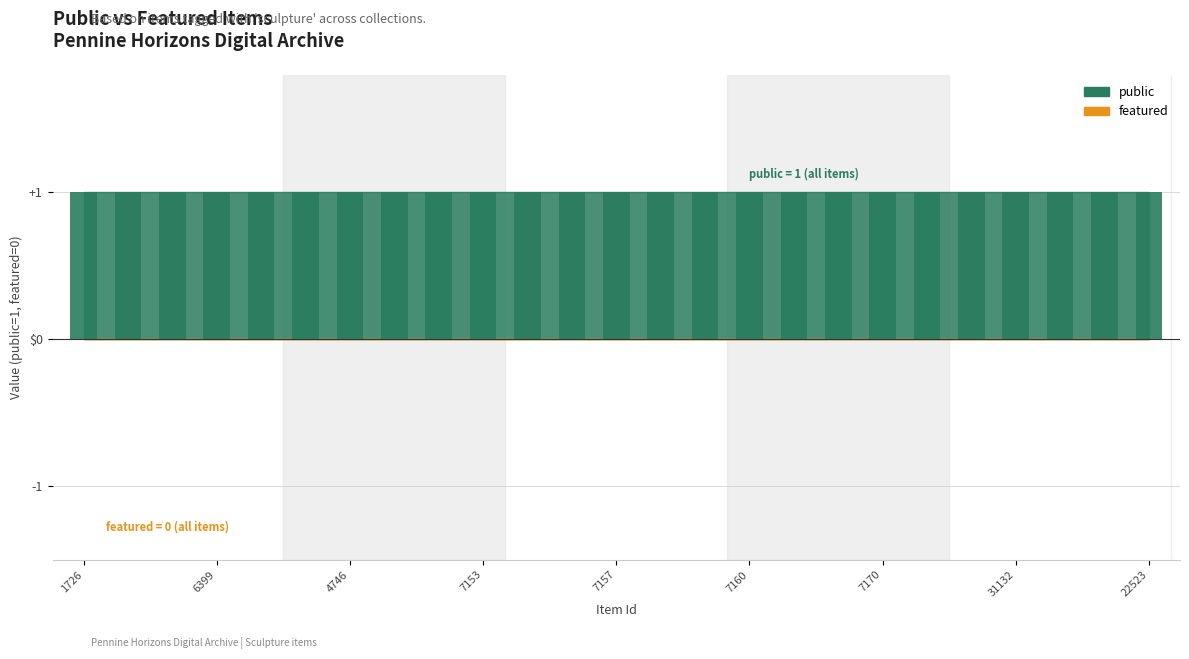

How many data points does each series have?

25